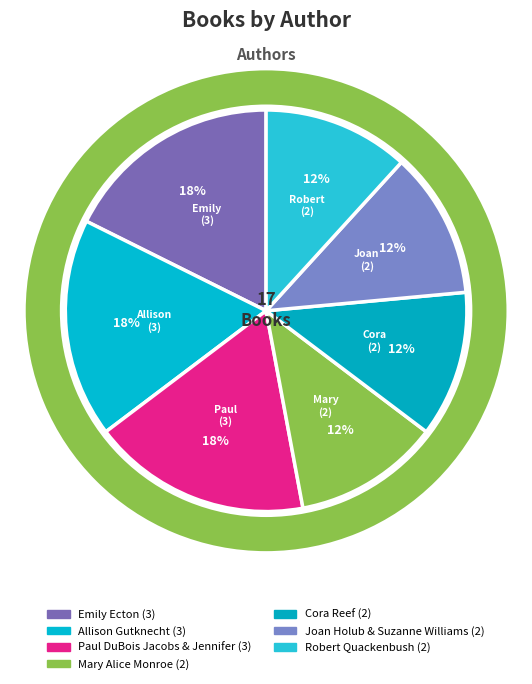

Count the number of slices in the pie.

7